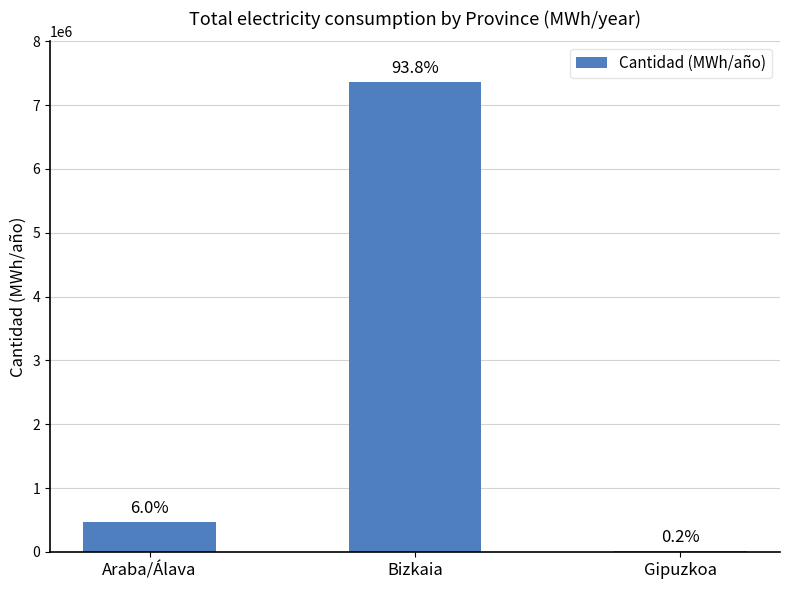

What is the change in value from Bizkaia to Gipuzkoa?

-7337584.9